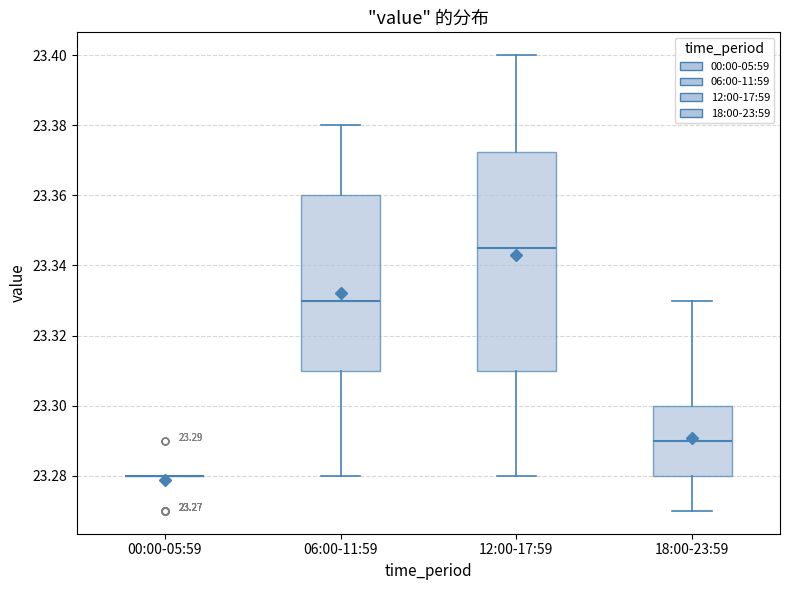

Which box is the tallest, from its lower edge to its upper edge?

12:00-17:59